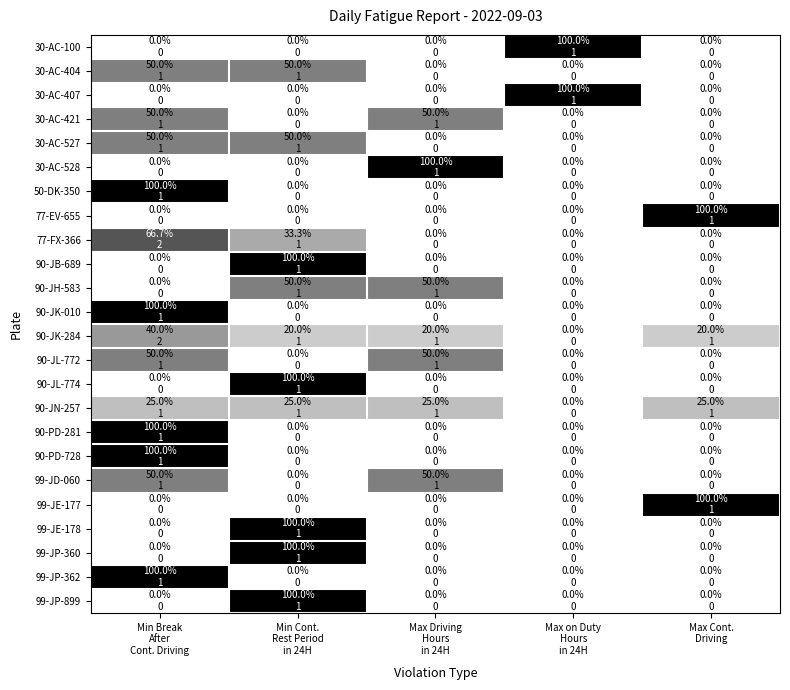

Reading left to right, list all the values displayed in this chart.

30-AC-100: Min Break
After
Cont. Driving=0.0	Min Cont.
Rest Period
in 24H=0.0	Max Driving
Hours
in 24H=0.0	Max on Duty
Hours
in 24H=100.0	Max Cont.
Driving=0.0
30-AC-404: Min Break
After
Cont. Driving=50.0	Min Cont.
Rest Period
in 24H=50.0	Max Driving
Hours
in 24H=0.0	Max on Duty
Hours
in 24H=0.0	Max Cont.
Driving=0.0
30-AC-407: Min Break
After
Cont. Driving=0.0	Min Cont.
Rest Period
in 24H=0.0	Max Driving
Hours
in 24H=0.0	Max on Duty
Hours
in 24H=100.0	Max Cont.
Driving=0.0
30-AC-421: Min Break
After
Cont. Driving=50.0	Min Cont.
Rest Period
in 24H=0.0	Max Driving
Hours
in 24H=50.0	Max on Duty
Hours
in 24H=0.0	Max Cont.
Driving=0.0
30-AC-527: Min Break
After
Cont. Driving=50.0	Min Cont.
Rest Period
in 24H=50.0	Max Driving
Hours
in 24H=0.0	Max on Duty
Hours
in 24H=0.0	Max Cont.
Driving=0.0
30-AC-528: Min Break
After
Cont. Driving=0.0	Min Cont.
Rest Period
in 24H=0.0	Max Driving
Hours
in 24H=100.0	Max on Duty
Hours
in 24H=0.0	Max Cont.
Driving=0.0
50-DK-350: Min Break
After
Cont. Driving=100.0	Min Cont.
Rest Period
in 24H=0.0	Max Driving
Hours
in 24H=0.0	Max on Duty
Hours
in 24H=0.0	Max Cont.
Driving=0.0
77-EV-655: Min Break
After
Cont. Driving=0.0	Min Cont.
Rest Period
in 24H=0.0	Max Driving
Hours
in 24H=0.0	Max on Duty
Hours
in 24H=0.0	Max Cont.
Driving=100.0
77-FX-366: Min Break
After
Cont. Driving=66.7	Min Cont.
Rest Period
in 24H=33.3	Max Driving
Hours
in 24H=0.0	Max on Duty
Hours
in 24H=0.0	Max Cont.
Driving=0.0
90-JB-689: Min Break
After
Cont. Driving=0.0	Min Cont.
Rest Period
in 24H=100.0	Max Driving
Hours
in 24H=0.0	Max on Duty
Hours
in 24H=0.0	Max Cont.
Driving=0.0
90-JH-583: Min Break
After
Cont. Driving=0.0	Min Cont.
Rest Period
in 24H=50.0	Max Driving
Hours
in 24H=50.0	Max on Duty
Hours
in 24H=0.0	Max Cont.
Driving=0.0
90-JK-010: Min Break
After
Cont. Driving=100.0	Min Cont.
Rest Period
in 24H=0.0	Max Driving
Hours
in 24H=0.0	Max on Duty
Hours
in 24H=0.0	Max Cont.
Driving=0.0
90-JK-284: Min Break
After
Cont. Driving=40.0	Min Cont.
Rest Period
in 24H=20.0	Max Driving
Hours
in 24H=20.0	Max on Duty
Hours
in 24H=0.0	Max Cont.
Driving=20.0
90-JL-772: Min Break
After
Cont. Driving=50.0	Min Cont.
Rest Period
in 24H=0.0	Max Driving
Hours
in 24H=50.0	Max on Duty
Hours
in 24H=0.0	Max Cont.
Driving=0.0
90-JL-774: Min Break
After
Cont. Driving=0.0	Min Cont.
Rest Period
in 24H=100.0	Max Driving
Hours
in 24H=0.0	Max on Duty
Hours
in 24H=0.0	Max Cont.
Driving=0.0
90-JN-257: Min Break
After
Cont. Driving=25.0	Min Cont.
Rest Period
in 24H=25.0	Max Driving
Hours
in 24H=25.0	Max on Duty
Hours
in 24H=0.0	Max Cont.
Driving=25.0
90-PD-281: Min Break
After
Cont. Driving=100.0	Min Cont.
Rest Period
in 24H=0.0	Max Driving
Hours
in 24H=0.0	Max on Duty
Hours
in 24H=0.0	Max Cont.
Driving=0.0
90-PD-728: Min Break
After
Cont. Driving=100.0	Min Cont.
Rest Period
in 24H=0.0	Max Driving
Hours
in 24H=0.0	Max on Duty
Hours
in 24H=0.0	Max Cont.
Driving=0.0
99-JD-060: Min Break
After
Cont. Driving=50.0	Min Cont.
Rest Period
in 24H=0.0	Max Driving
Hours
in 24H=50.0	Max on Duty
Hours
in 24H=0.0	Max Cont.
Driving=0.0
99-JE-177: Min Break
After
Cont. Driving=0.0	Min Cont.
Rest Period
in 24H=0.0	Max Driving
Hours
in 24H=0.0	Max on Duty
Hours
in 24H=0.0	Max Cont.
Driving=100.0
99-JE-178: Min Break
After
Cont. Driving=0.0	Min Cont.
Rest Period
in 24H=100.0	Max Driving
Hours
in 24H=0.0	Max on Duty
Hours
in 24H=0.0	Max Cont.
Driving=0.0
99-JP-360: Min Break
After
Cont. Driving=0.0	Min Cont.
Rest Period
in 24H=100.0	Max Driving
Hours
in 24H=0.0	Max on Duty
Hours
in 24H=0.0	Max Cont.
Driving=0.0
99-JP-362: Min Break
After
Cont. Driving=100.0	Min Cont.
Rest Period
in 24H=0.0	Max Driving
Hours
in 24H=0.0	Max on Duty
Hours
in 24H=0.0	Max Cont.
Driving=0.0
99-JP-899: Min Break
After
Cont. Driving=0.0	Min Cont.
Rest Period
in 24H=100.0	Max Driving
Hours
in 24H=0.0	Max on Duty
Hours
in 24H=0.0	Max Cont.
Driving=0.0